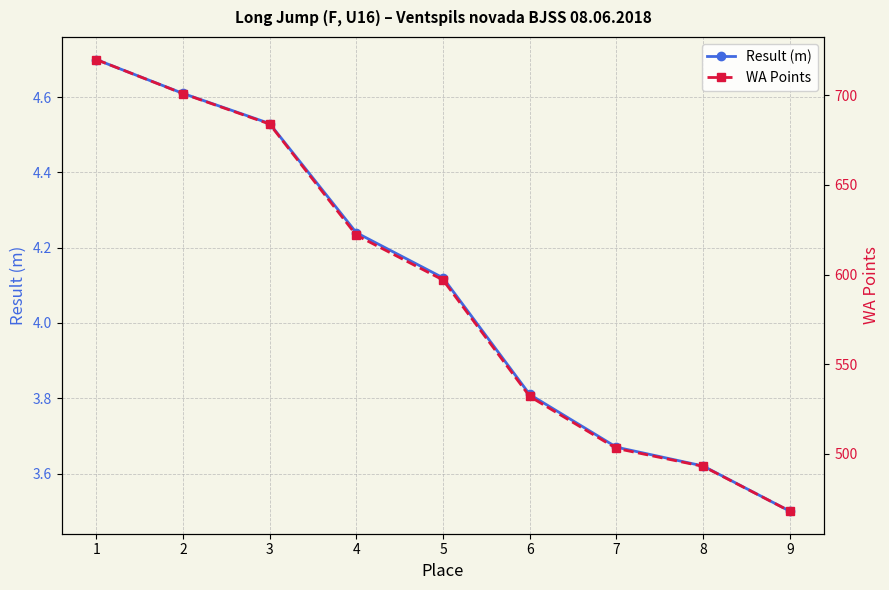

At which category is the sum across all series the highest?

1